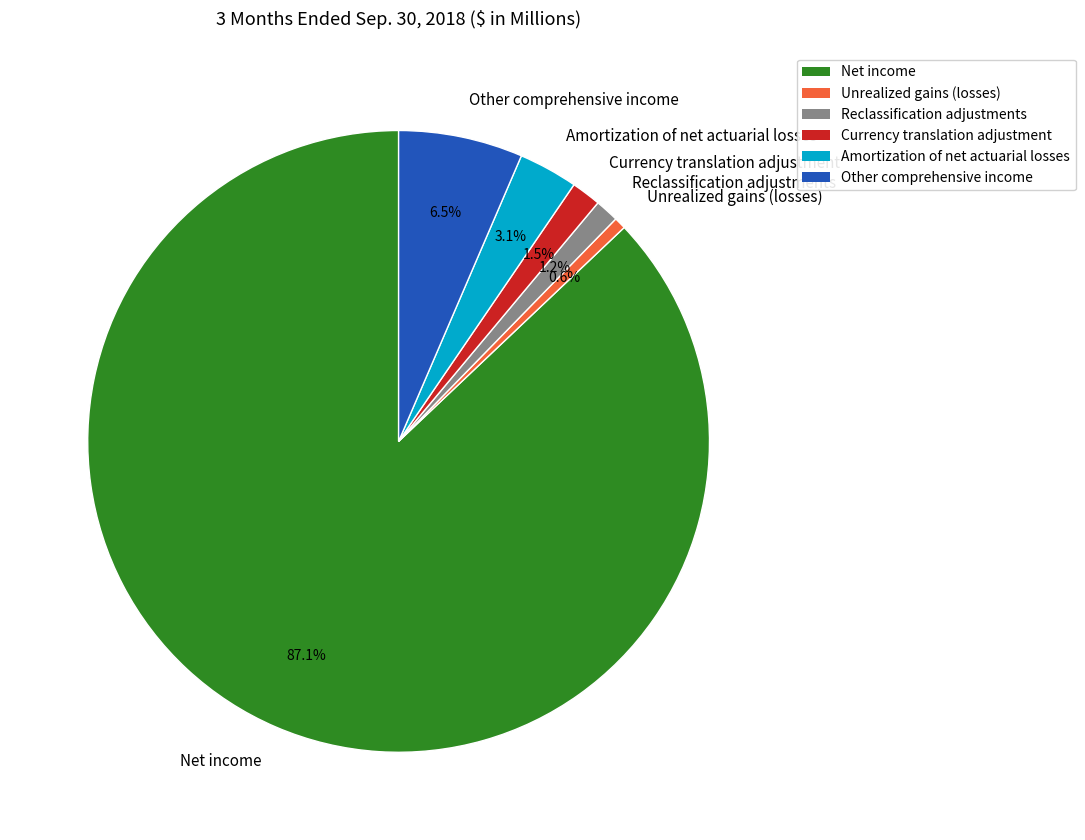

What percentage do Unrealized gains (losses) and Amortization of net actuarial losses together represent?

3.7%